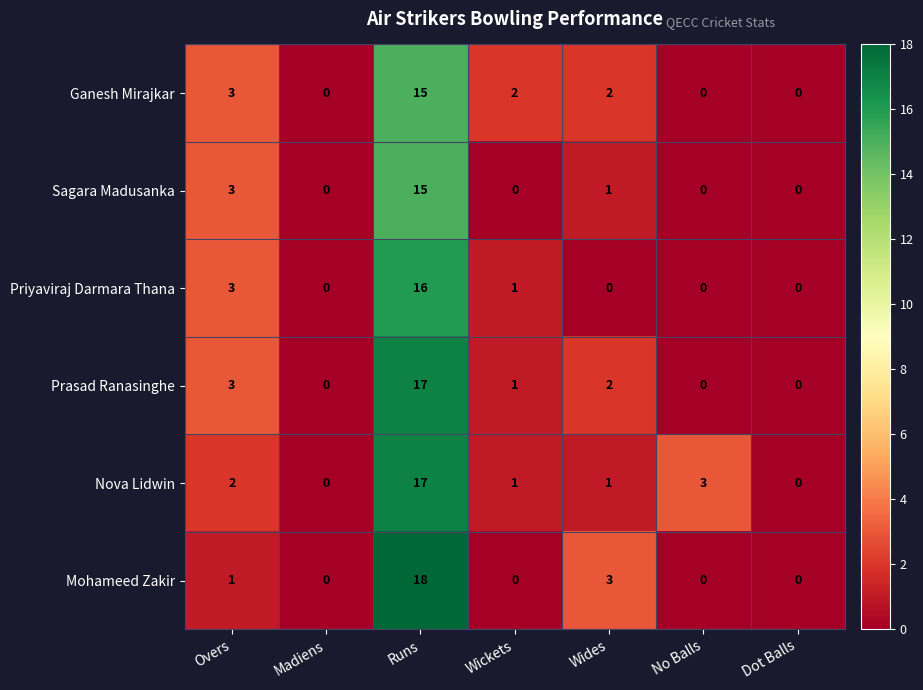

What is the maximum value for Priyaviraj Darmara Thana?

16